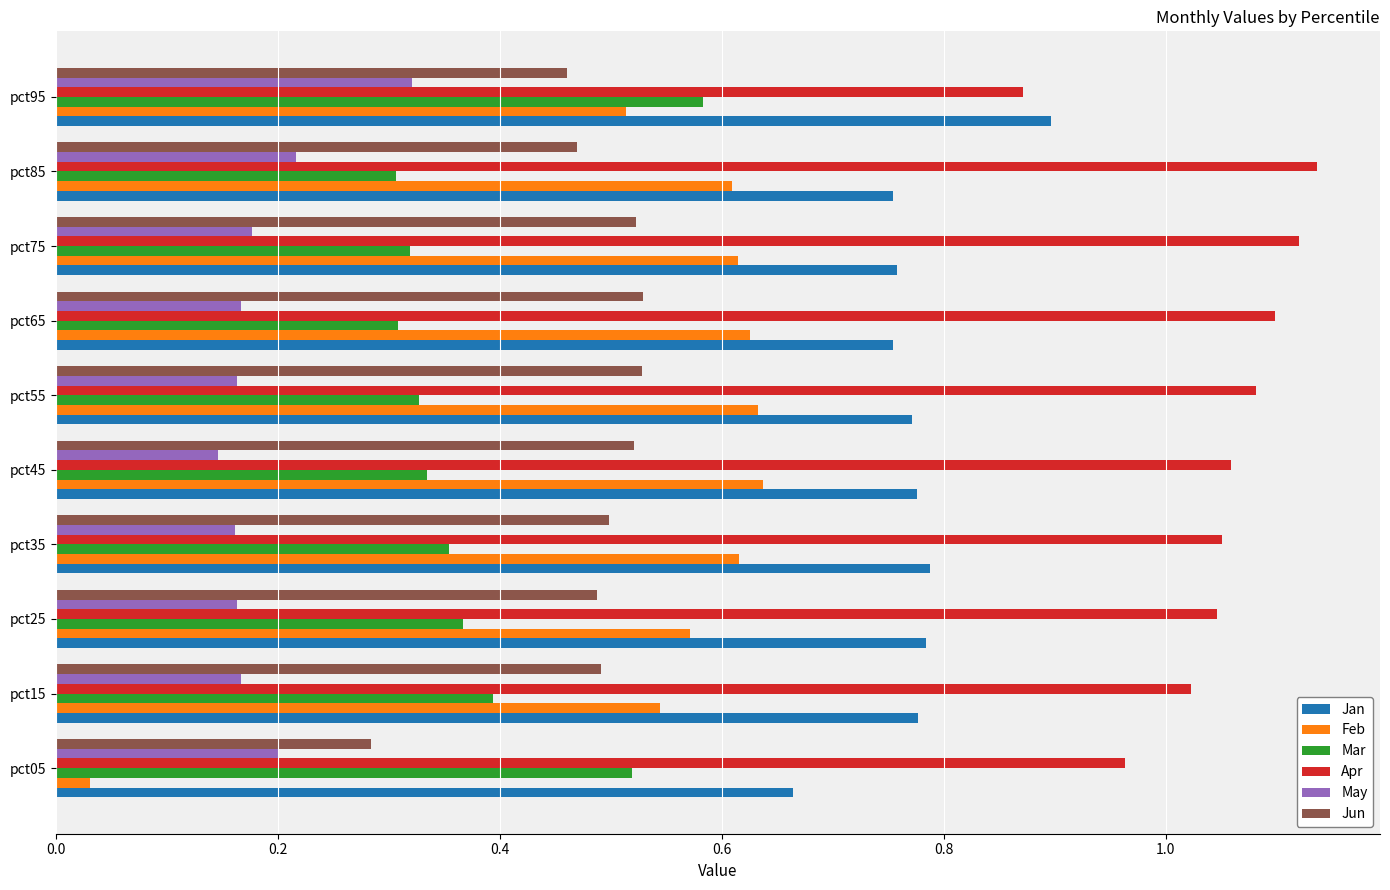

At which label is Apr closest to 1?

pct15